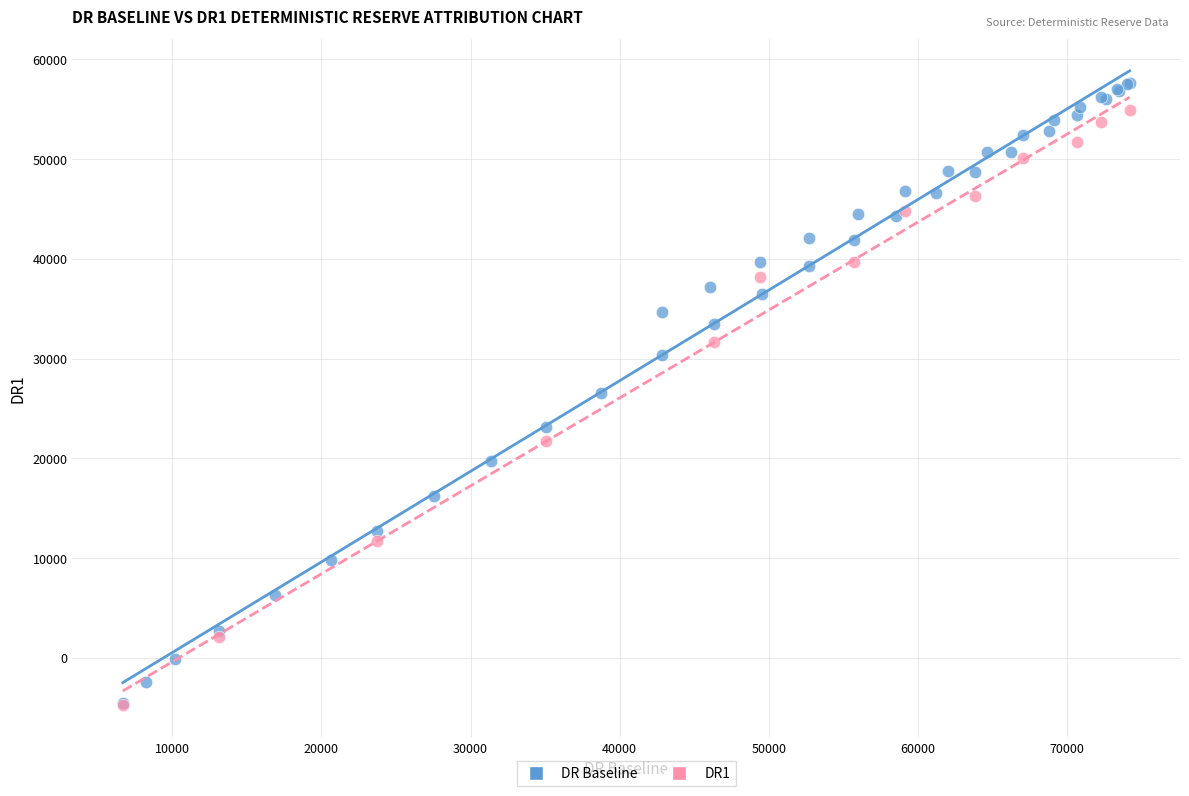

What are all the series names shown in the legend?

DR Baseline, DR1